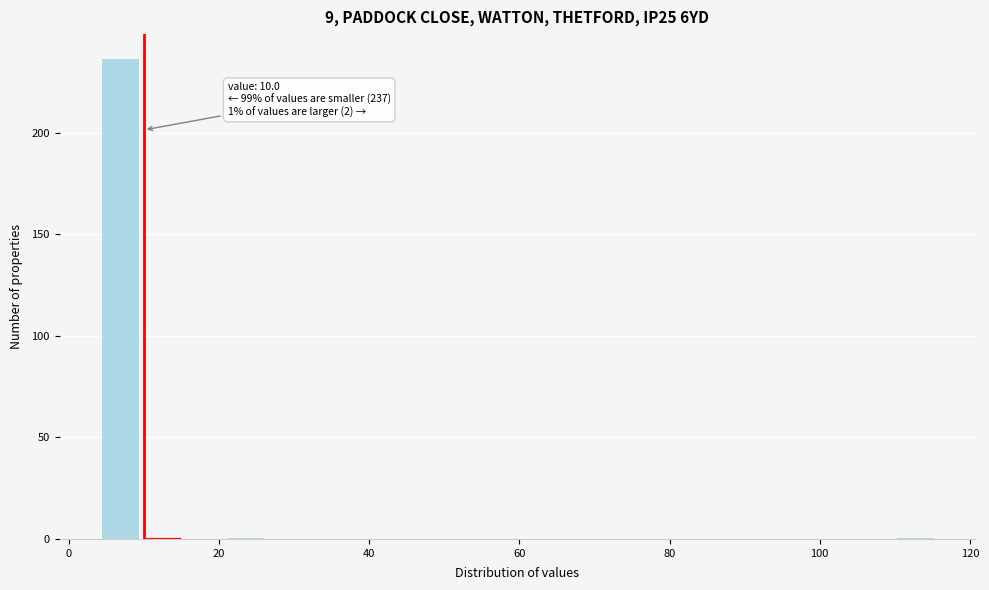

Around what value on the x-axis is the tallest bar? Give the approximate position of its centre, as read against the axis.

6